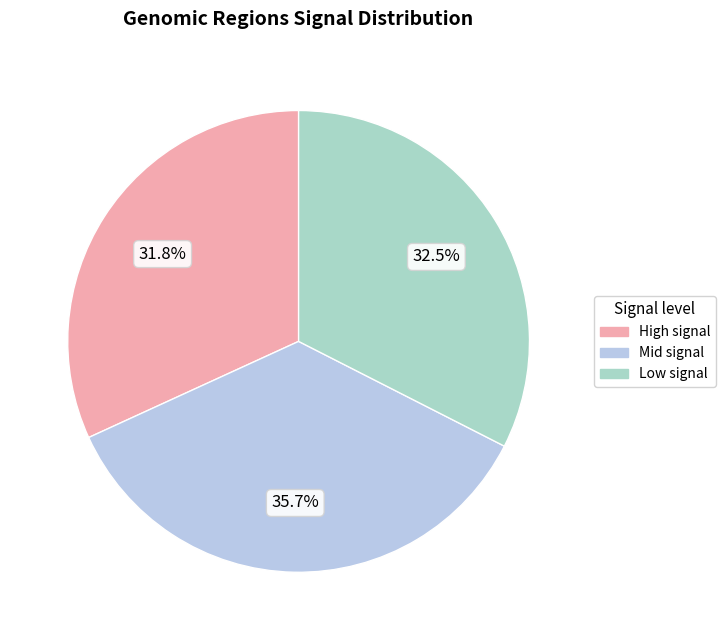

Does any single category account for the majority?

No